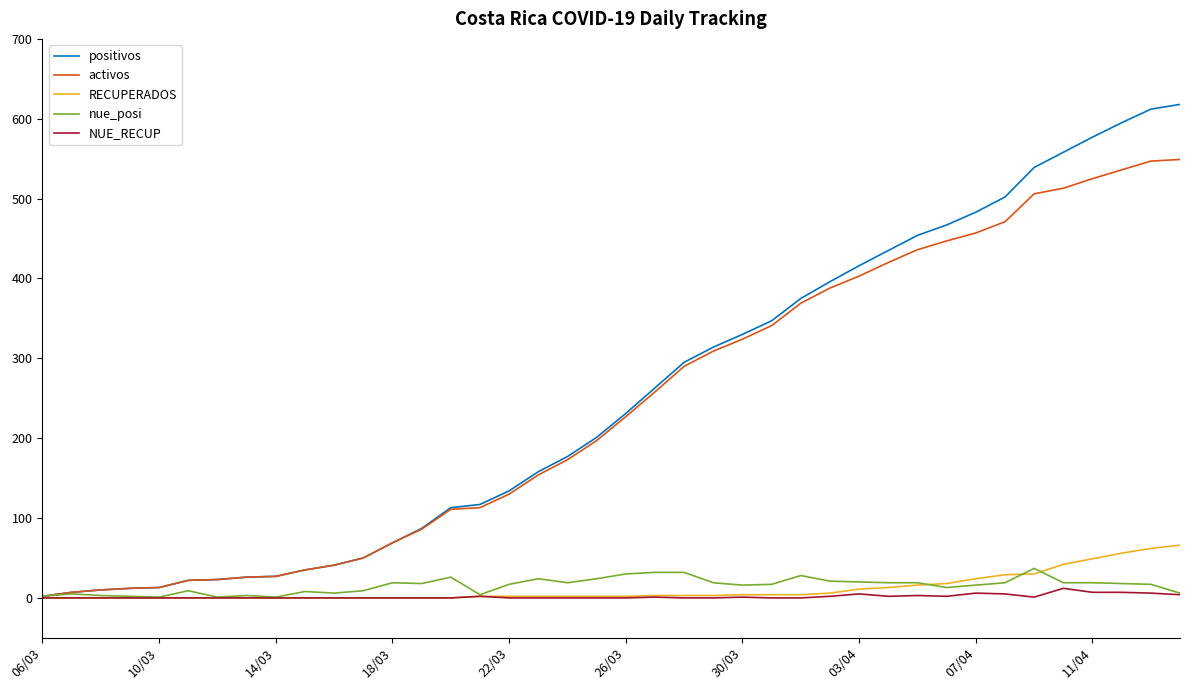

What is the greatest value displayed?

618